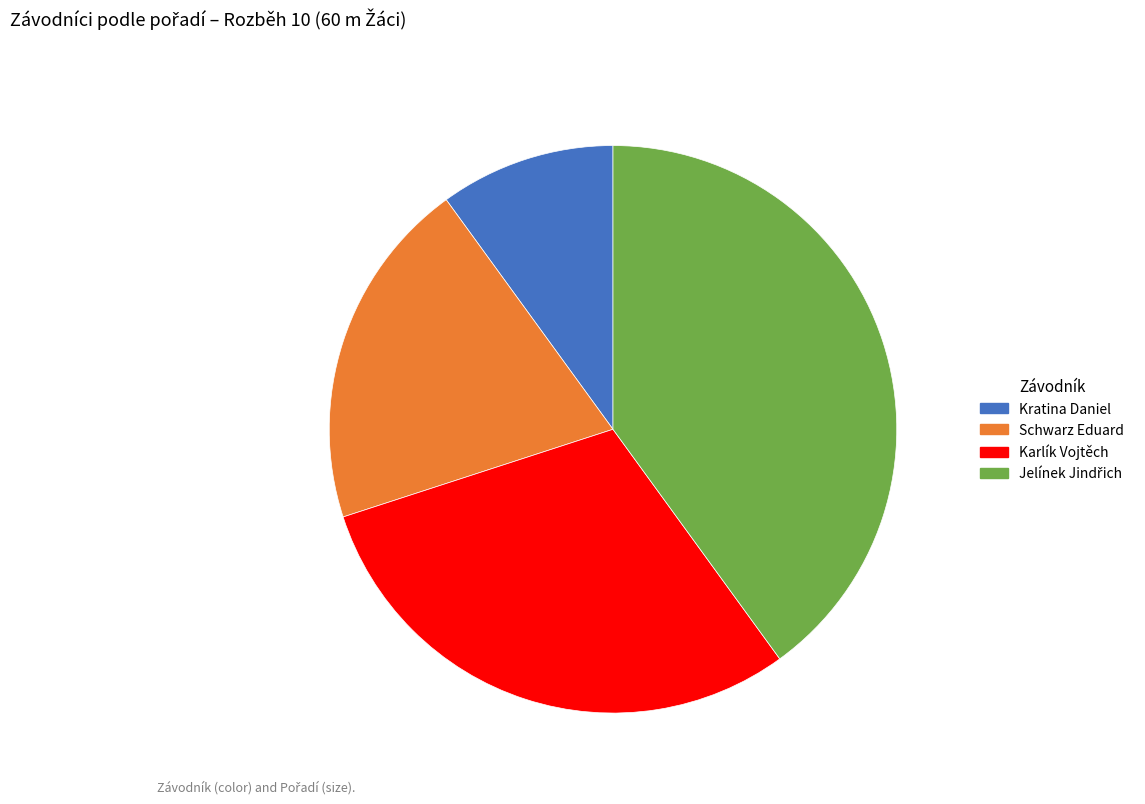

What is the smallest slice in the pie chart?

Kratina Daniel